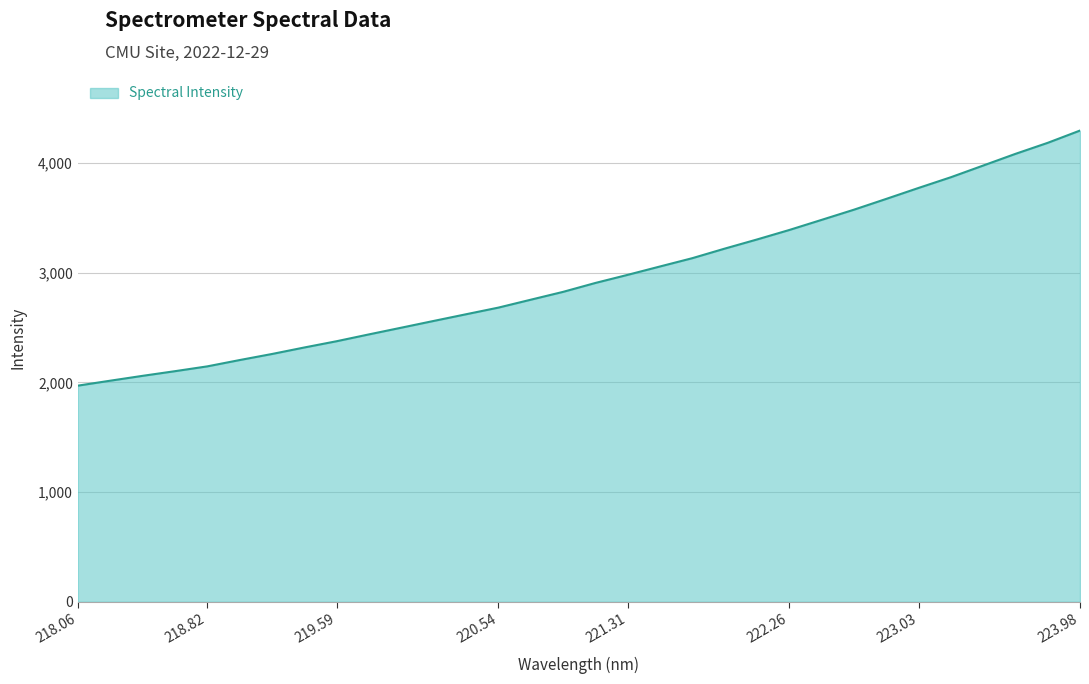

What is the difference between the maximum and minimum values?

2326.0